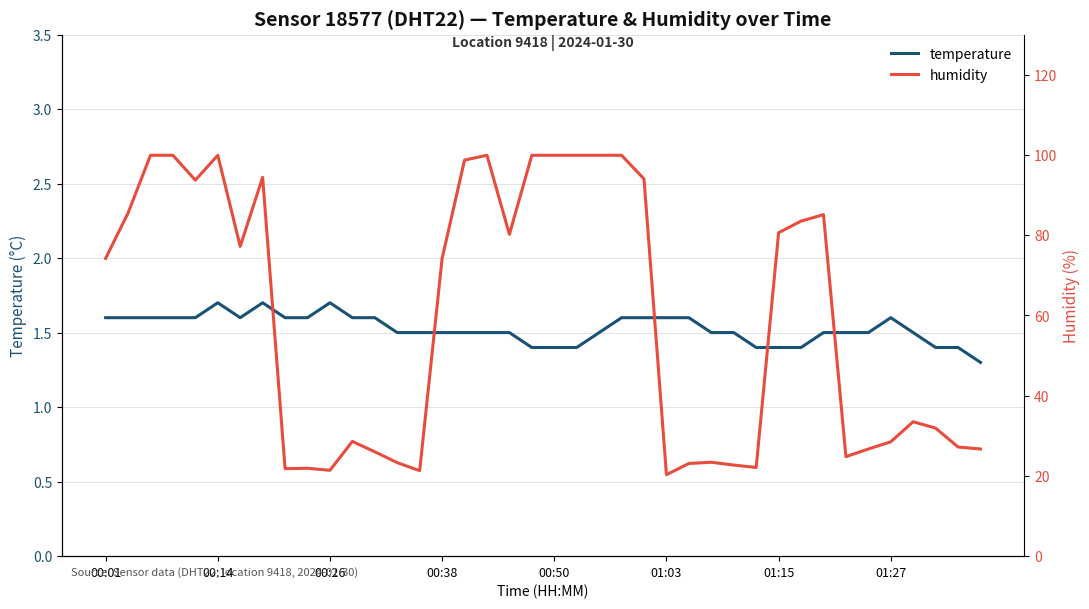

The temperature series shows 0.4 at 00:14. True or false?

False